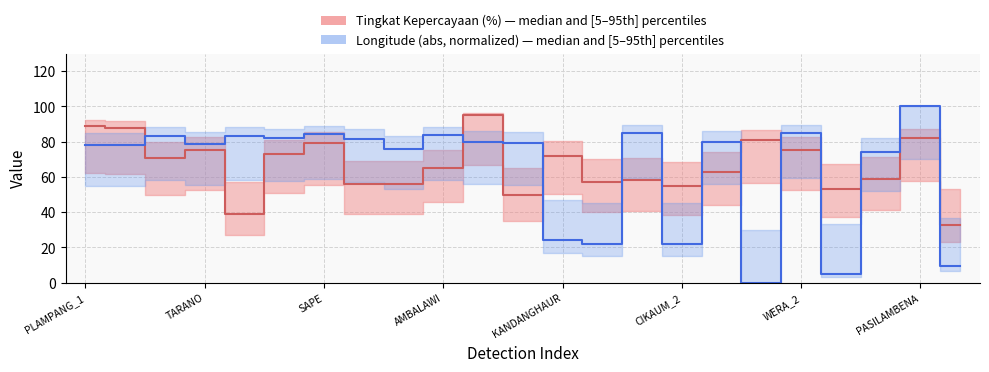

What is the spread (max minus min) of values at SANGGAR_1?

15.2